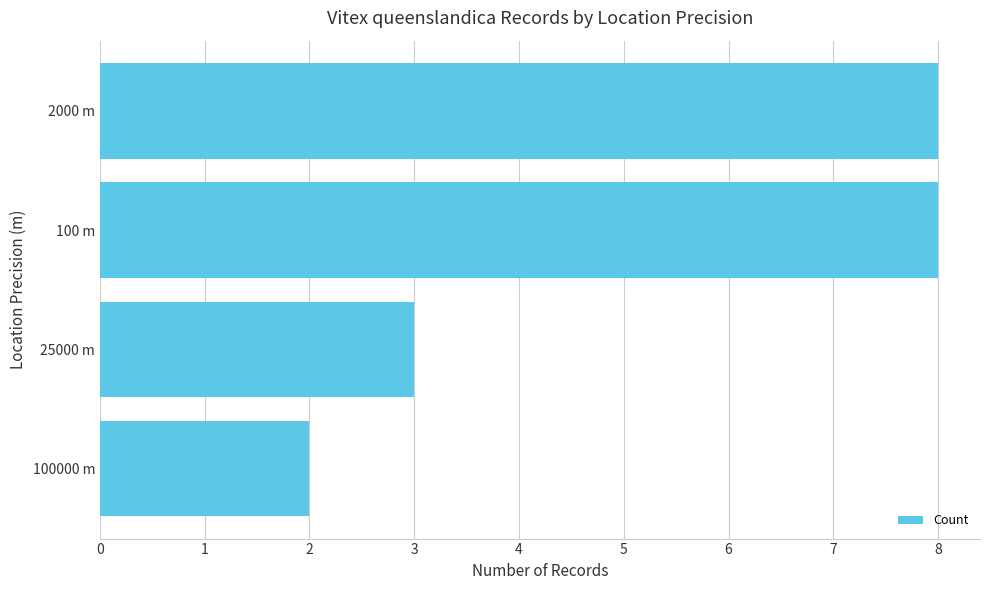

Reading bottom to top, what are all the values shown in this chart?

100000 m=2	25000 m=3	100 m=8	2000 m=8